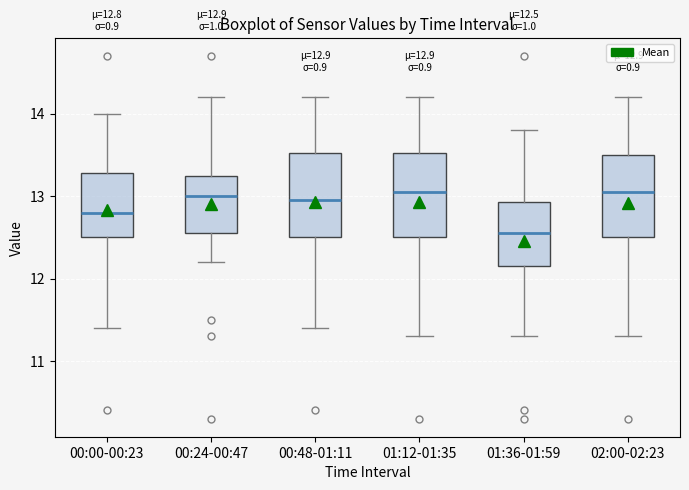

Which box has the lowest median line?

01:36-01:59